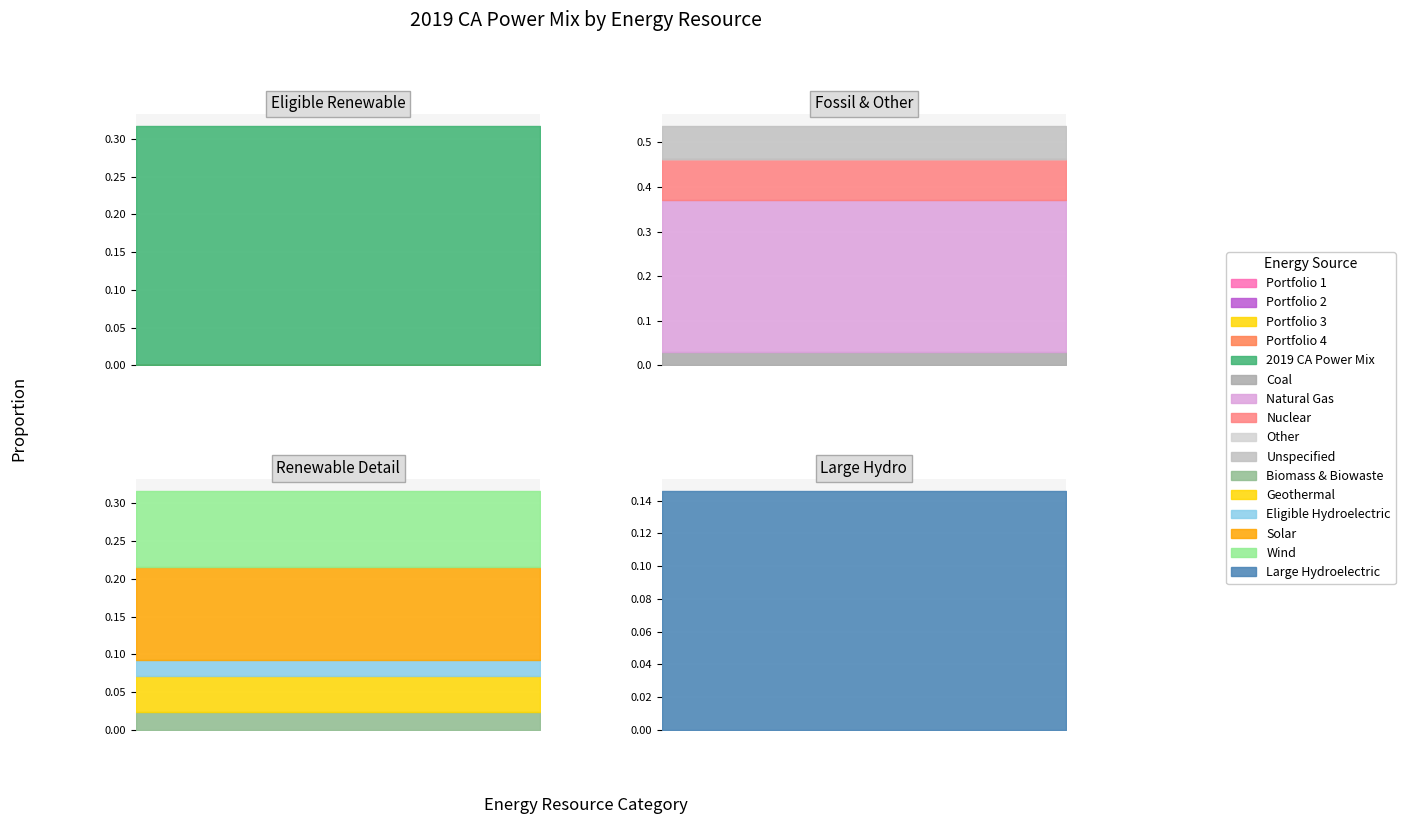

What is the greatest value displayed?

0.3